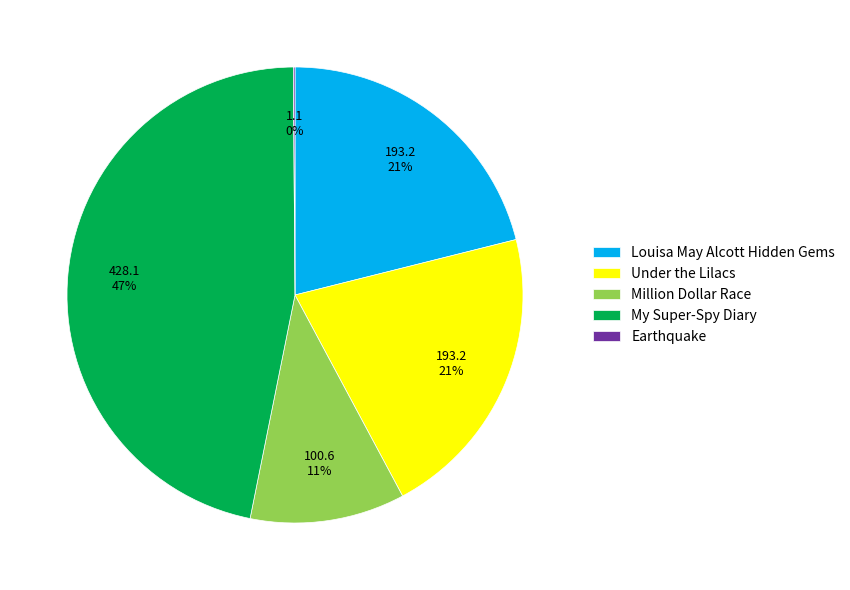

What is the largest slice in the pie chart?

My Super-Spy Diary